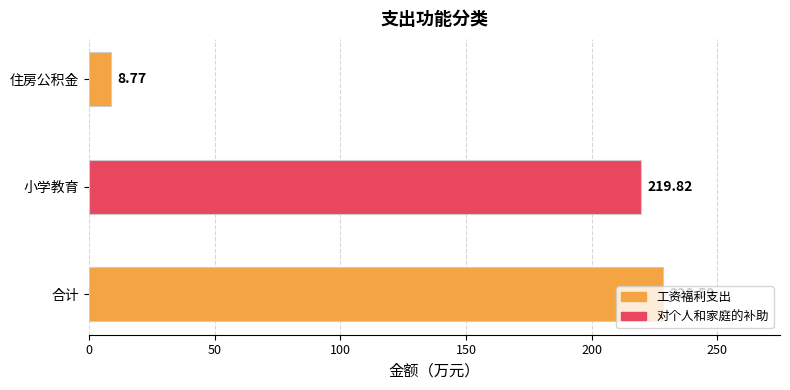

Rank the categories by value from lowest to highest.

住房公积金, 小学教育, 合计